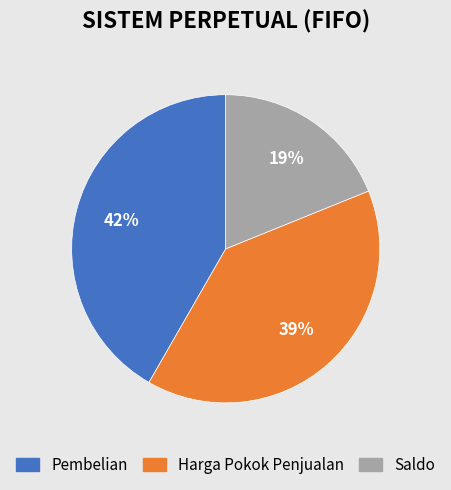

To the nearest percent, what is the difference between the largest and smallest slice percentages?

23%